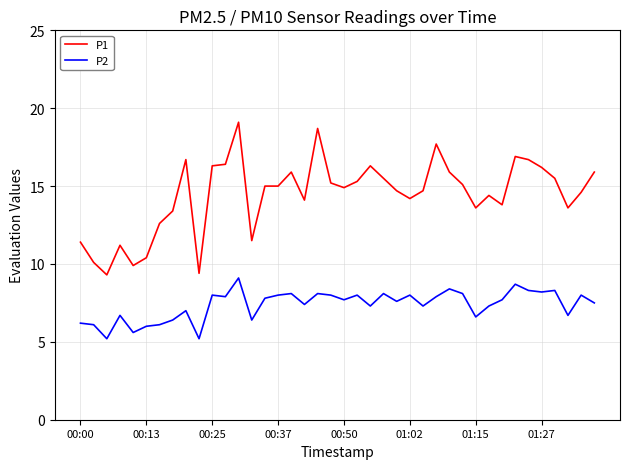

Rank the series by their maximum value, from lowest to highest.

P2, P1